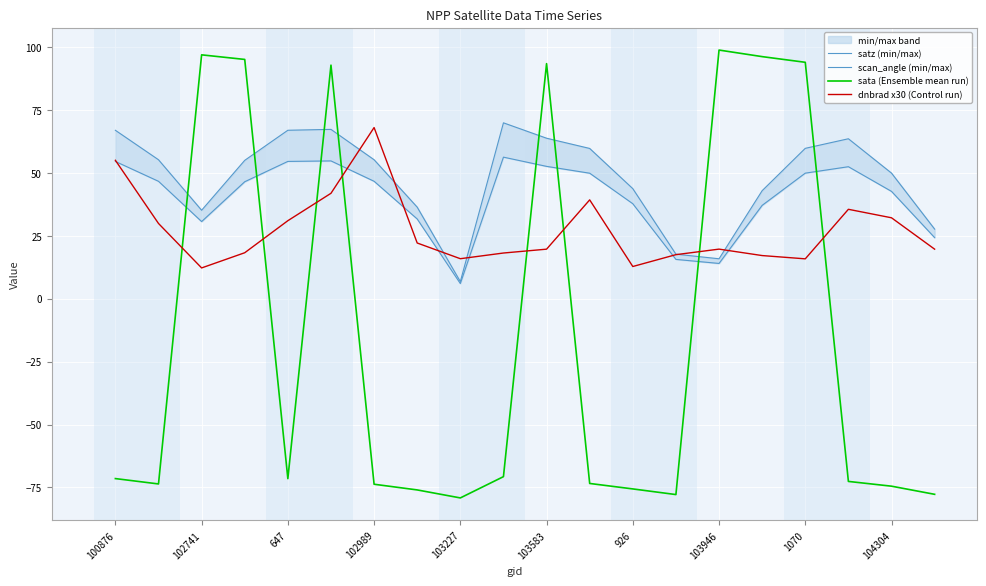

What are all the series names shown in the legend?

satz (min/max), scan_angle (min/max), sata (Ensemble mean run), dnbrad x30 (Control run)